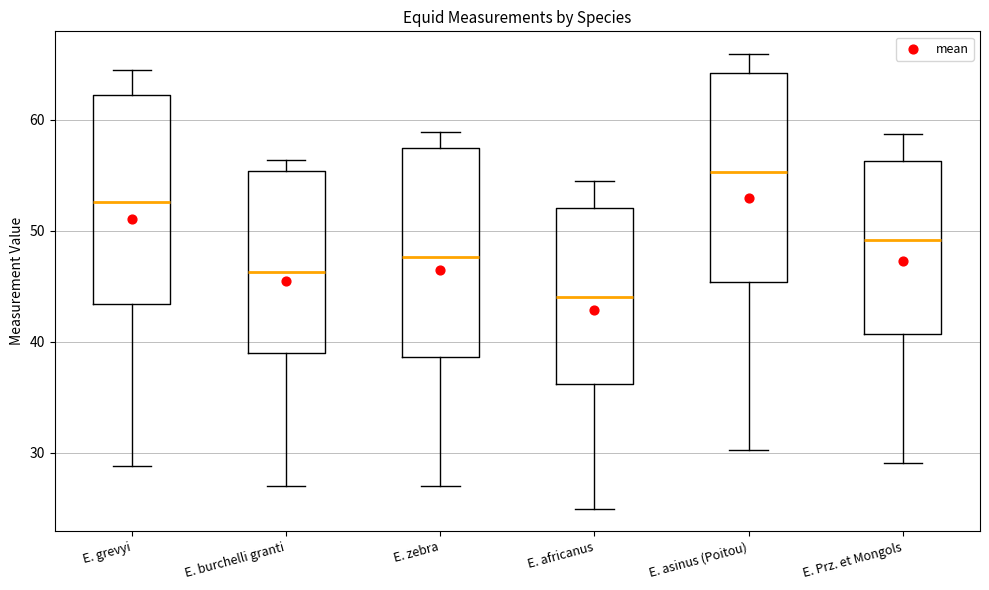

Which box's median line is the lowest?

E. africanus